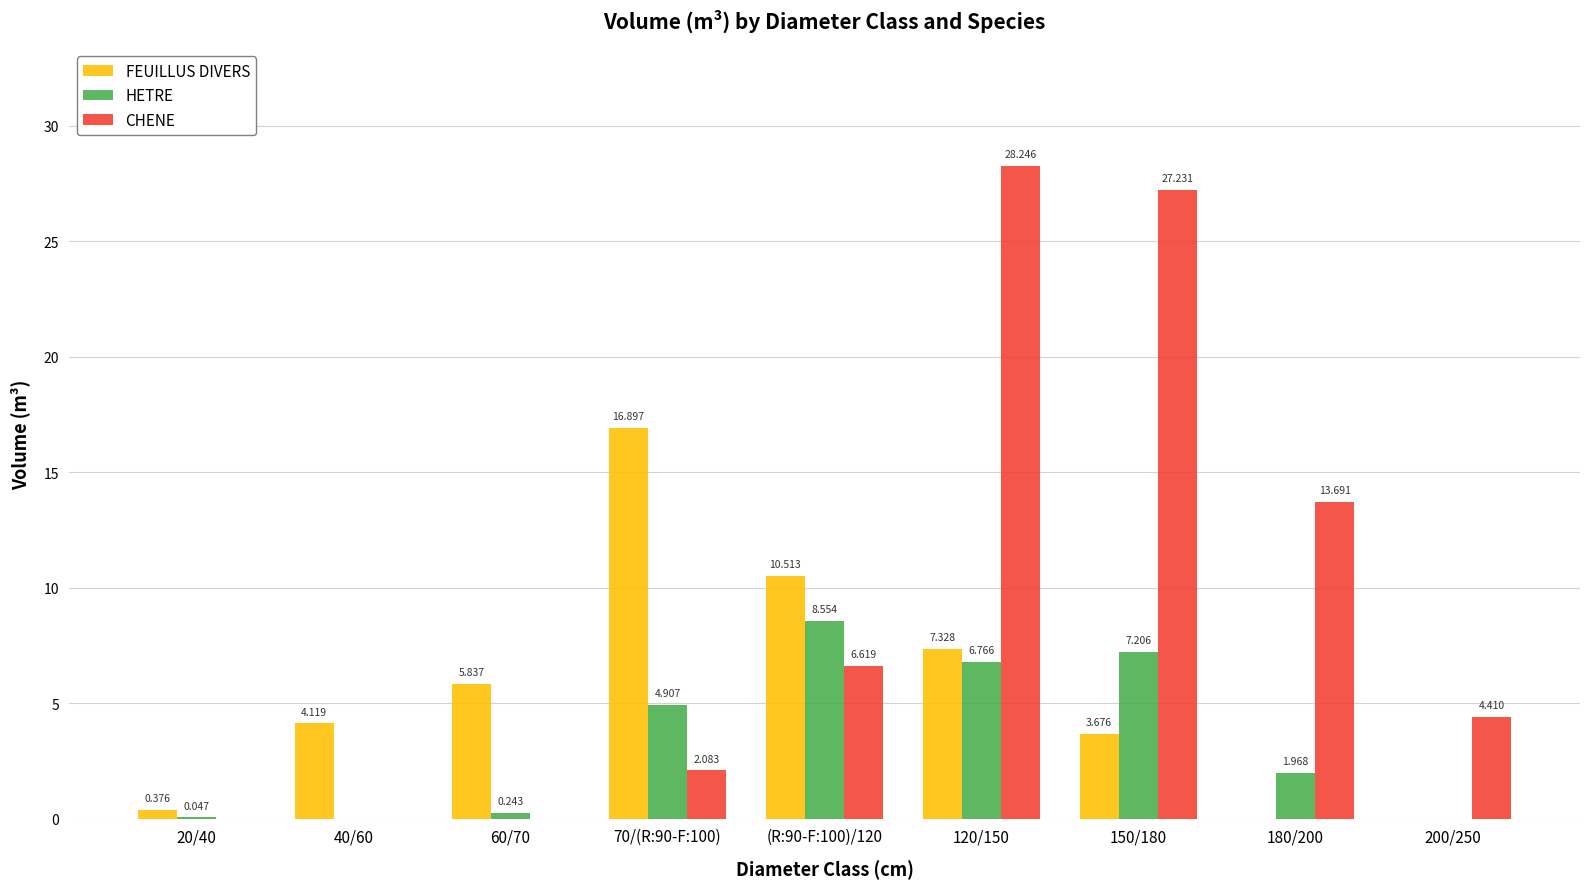

Which series has the largest total across all categories?

CHENE